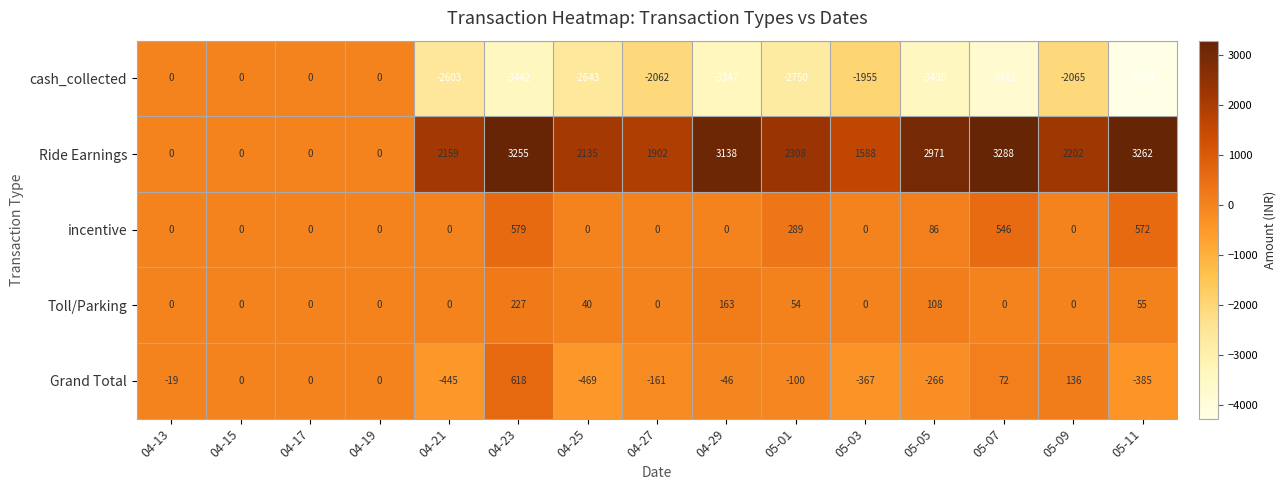

What is the greatest value displayed?

3288